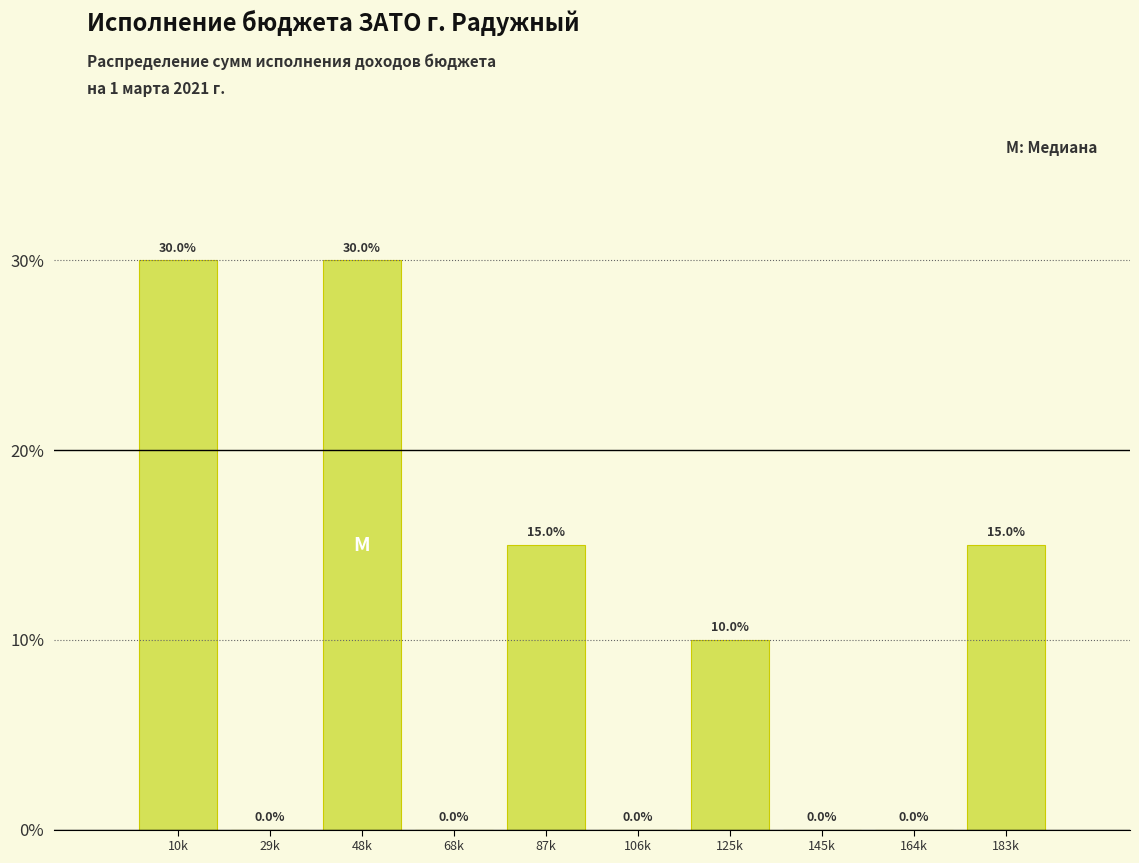

Reading left to right, list all the values displayed in this chart.

10k=30	29k=0	48k=30	68k=0	87k=15	106k=0	125k=10	145k=0	164k=0	183k=15